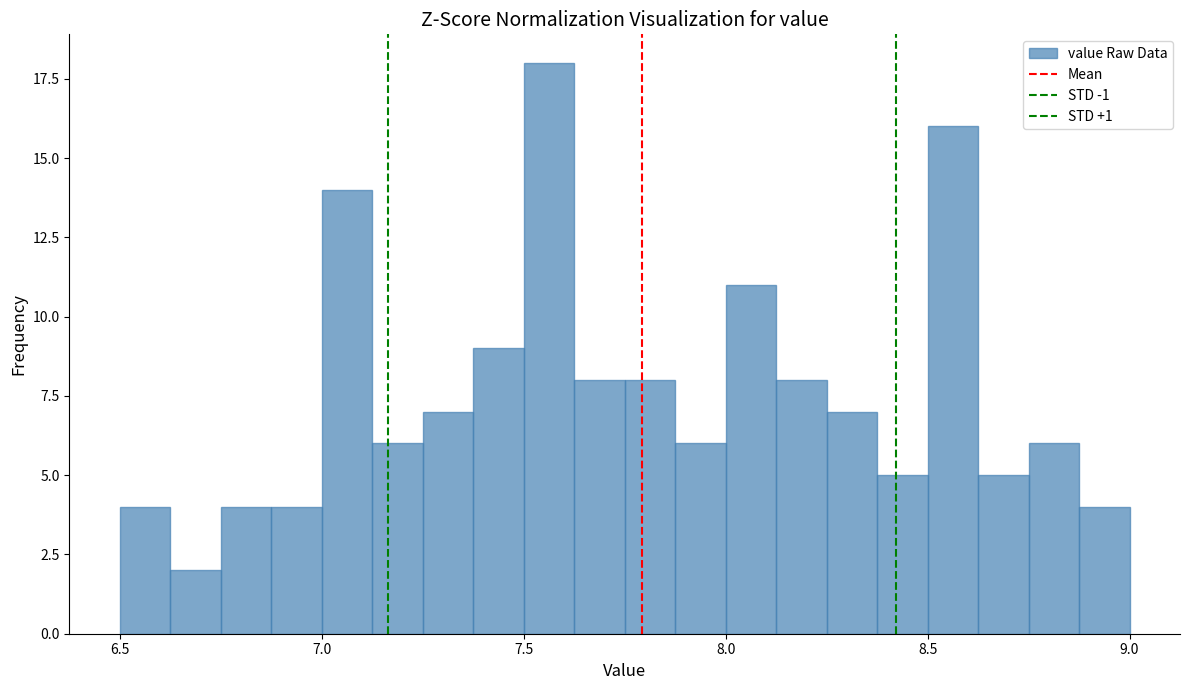

Read against the x-axis, roughly where is the centre of the tallest bar?

7.55